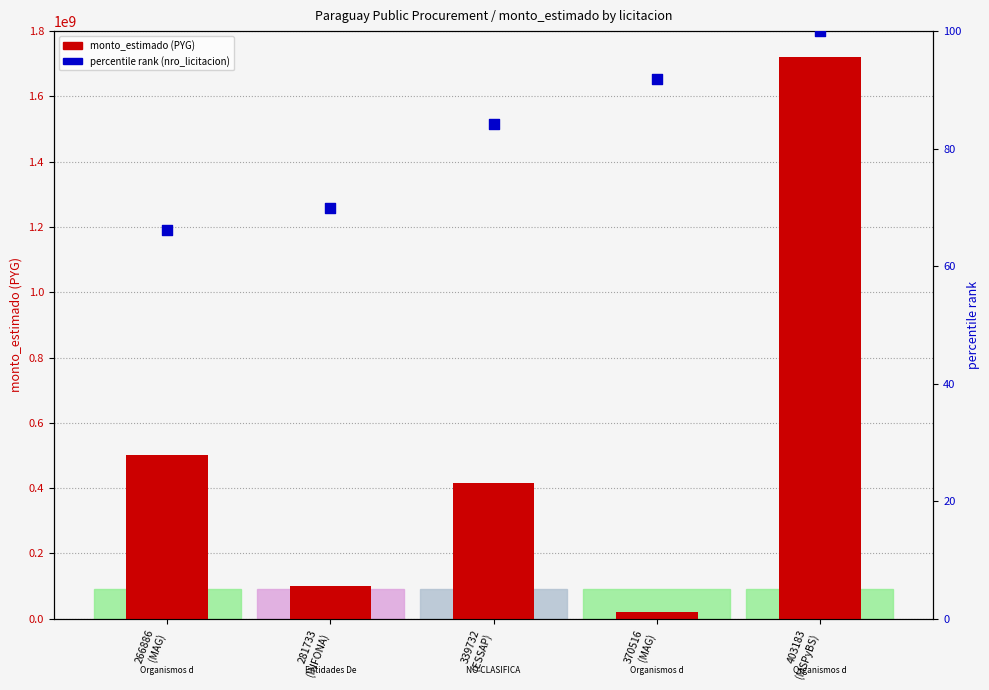

Is the value of monto_estimado at 339732
(ESSAP) greater than the value of percentile rank (nro_licitacion) at 339732
(ESSAP)?

Yes